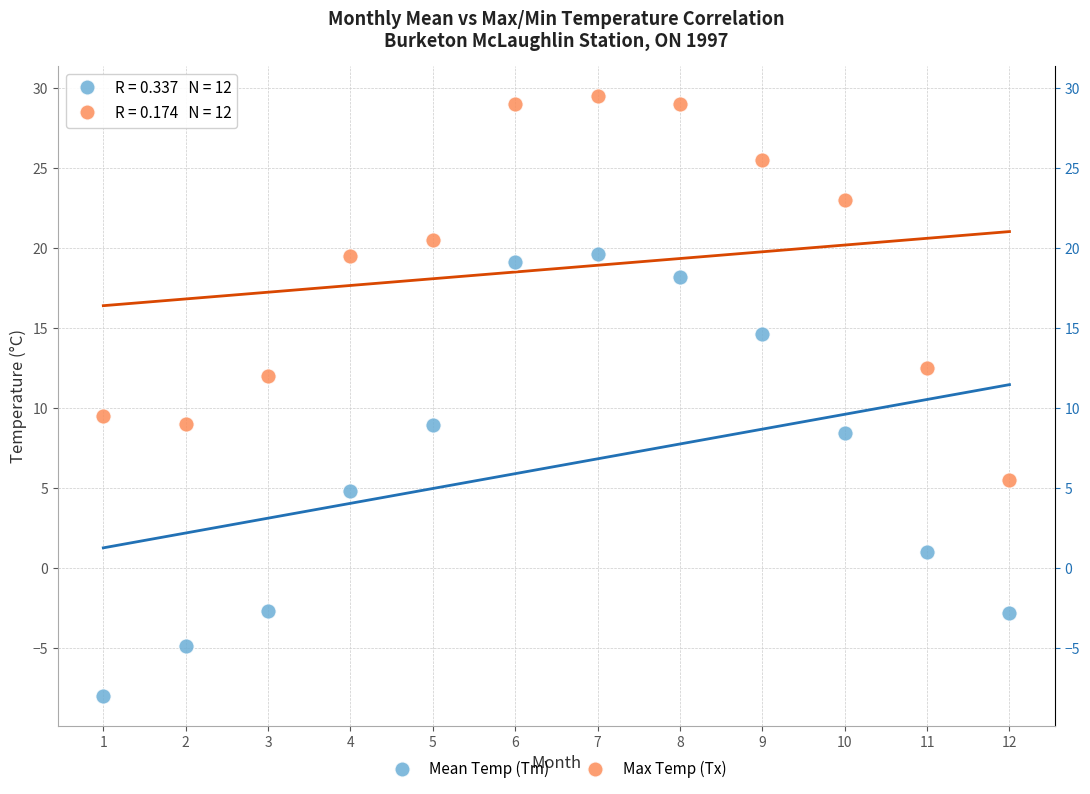

Across all data points, what is the range of X values (max minus min)?

11.0